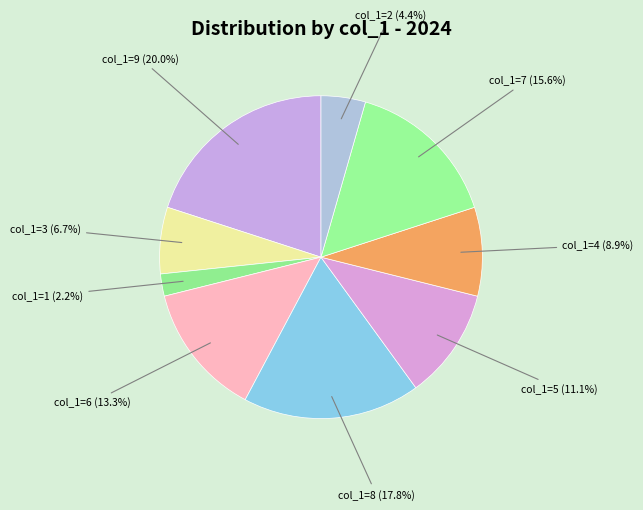

What is the smallest slice in the pie chart?

col_1=1 (2.2%)